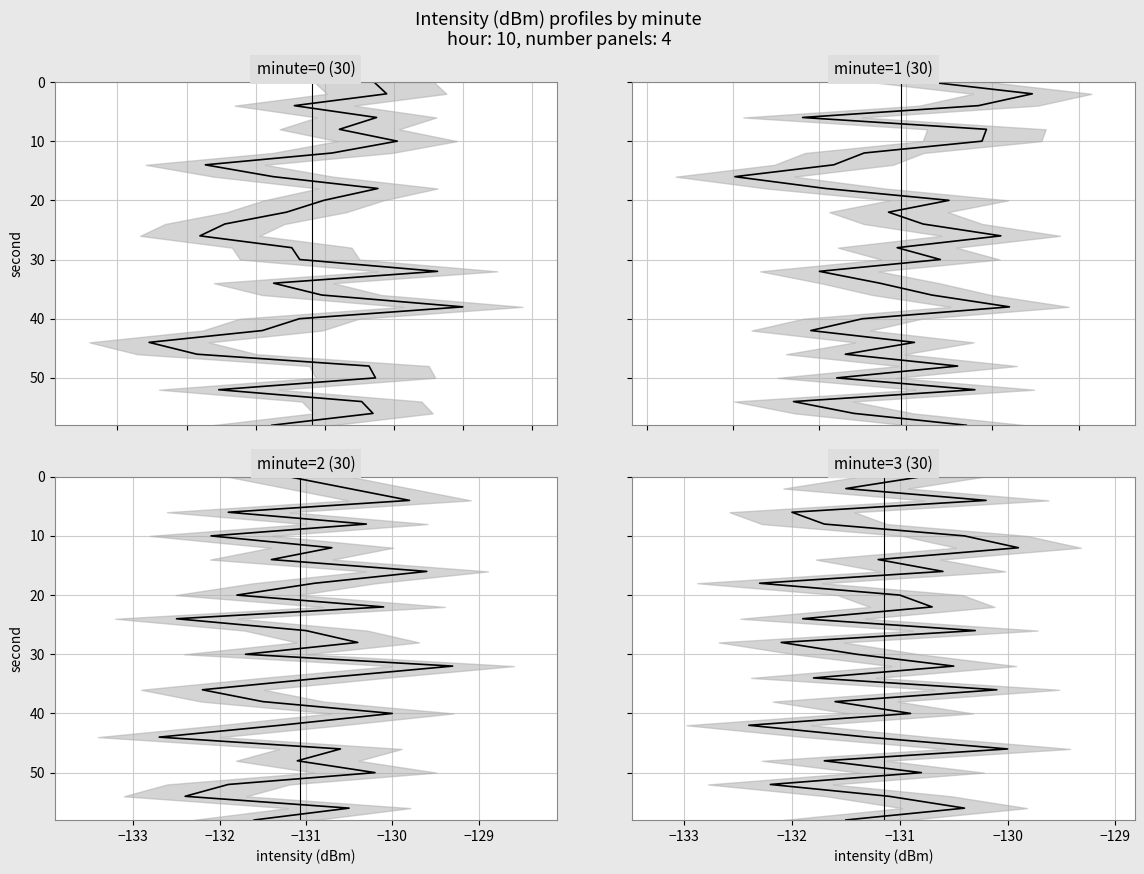

What value does the minute 0 series have at −129?

10